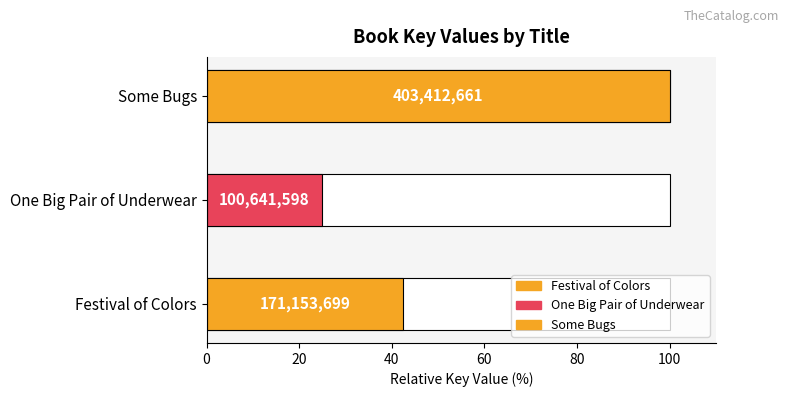

What position from the right is Some Bugs?

1